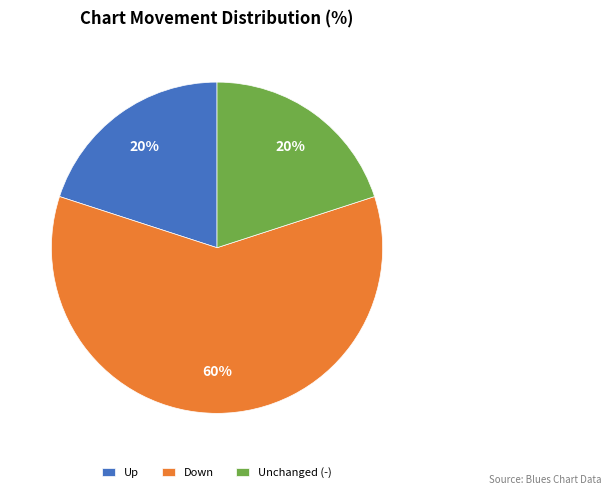

Do Down and Up together represent more than half of the pie?

Yes